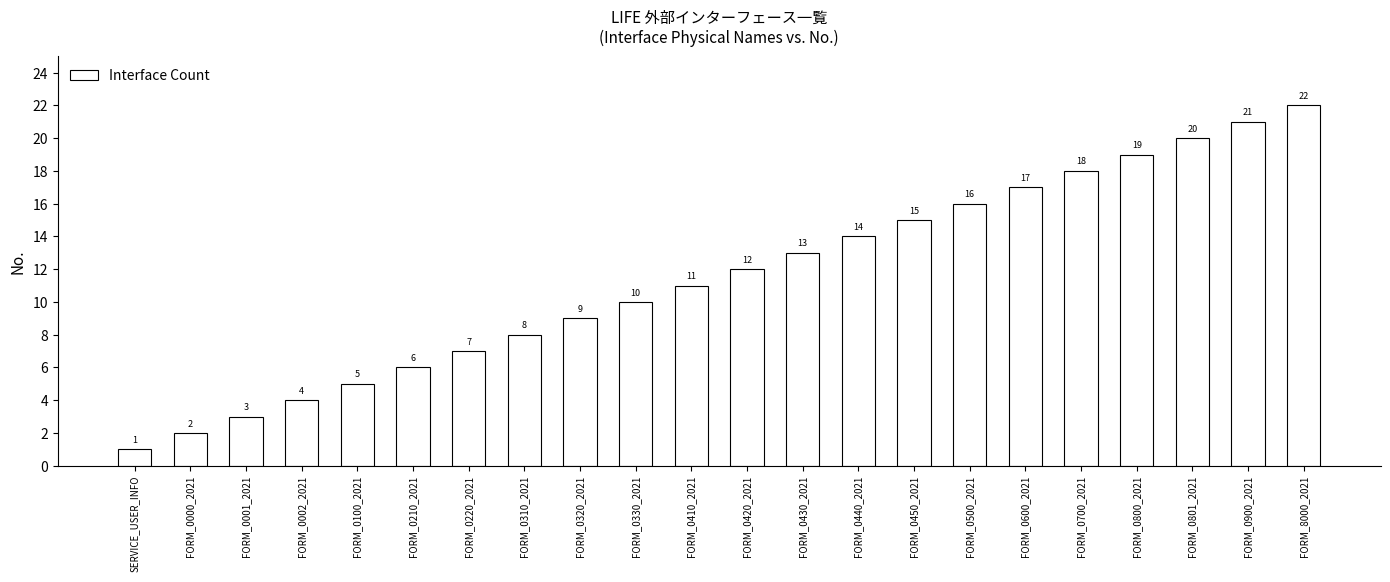

What is the label of the 10th bar from the right?

FORM_0430_2021